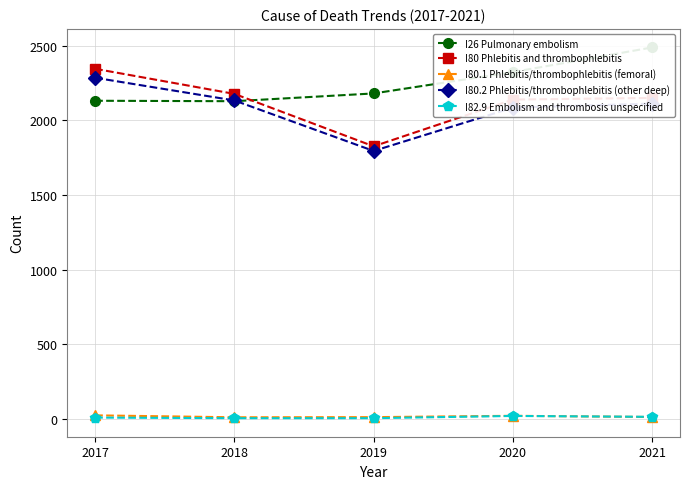

Does the chart have visible grid lines?

Yes